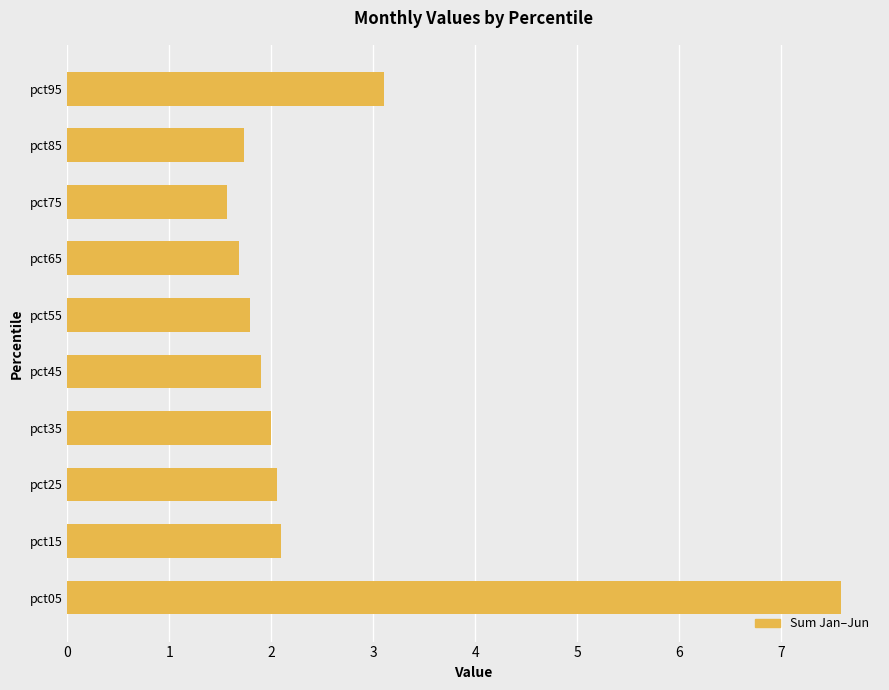

Read the value at pct15.

2.1